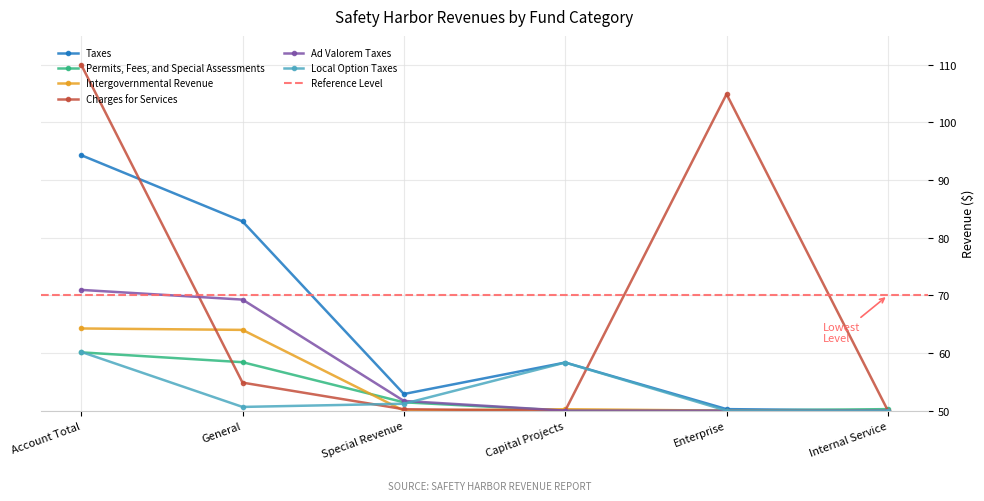

Which series has the largest total across all categories?

Charges for Services